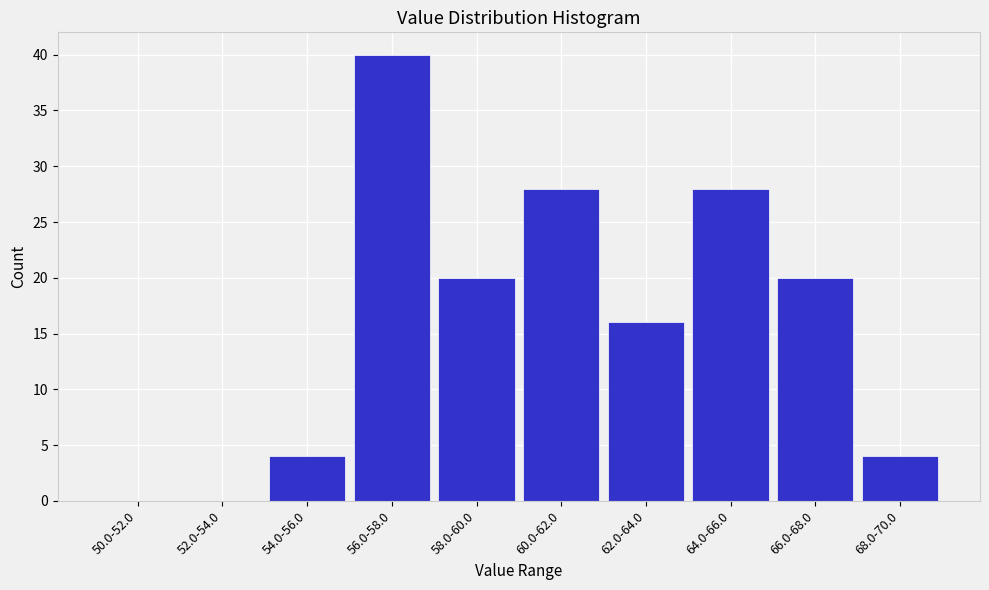

Reading right to left, list all the values displayed in this chart.

68.0-70.0=4	66.0-68.0=20	64.0-66.0=28	62.0-64.0=16	60.0-62.0=28	58.0-60.0=20	56.0-58.0=40	54.0-56.0=4	52.0-54.0=0	50.0-52.0=0